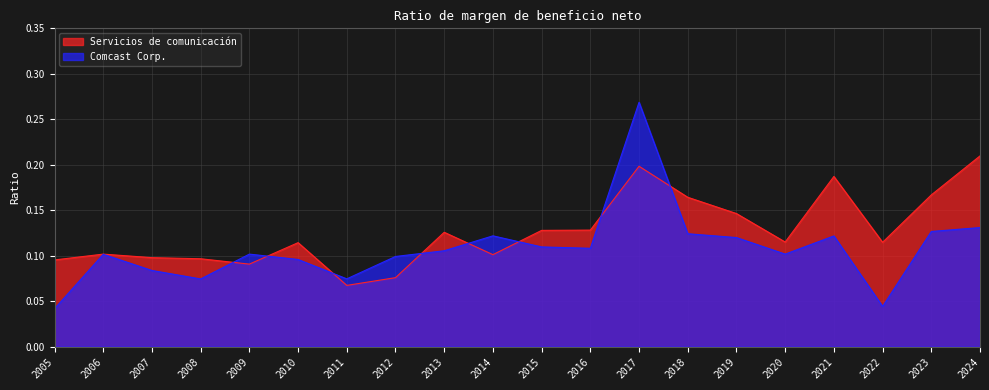

Which category has the lowest value in the Servicios de comunicación series?

2011